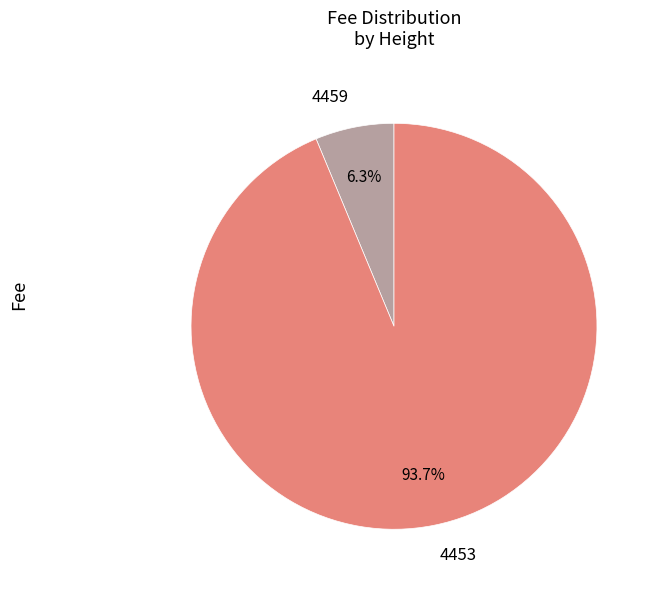

Combined, what portion of the pie is 4459 and 4453?

100.0%